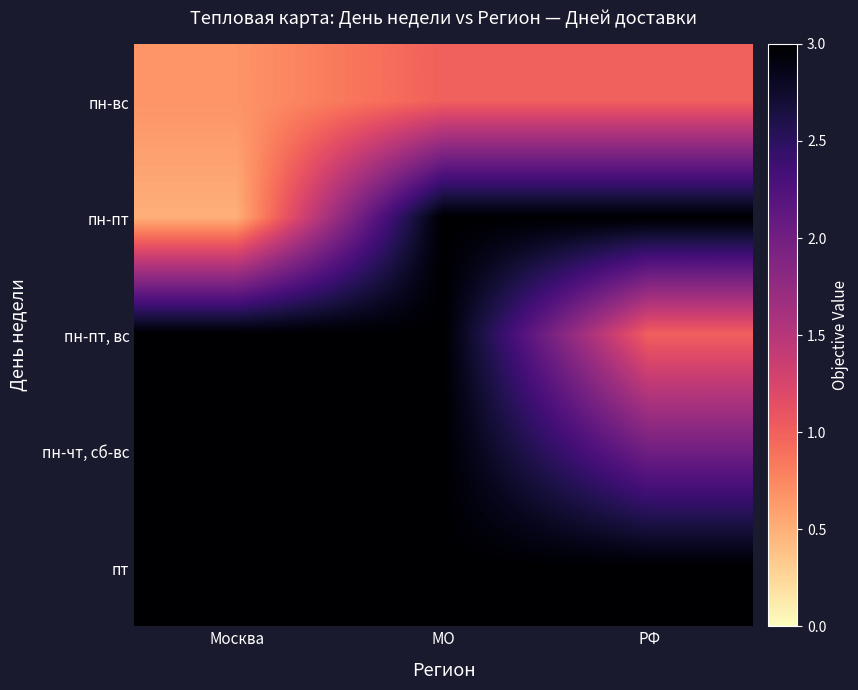

Reading left to right, extract all data points from this chart.

пн-вс: Москва=0.7	МО=1.0	РФ=1.0
пн-пт: Москва=0.5	МО=3.0	РФ=3.0
пн-пт, вс: Москва=3.0	МО=3.0	РФ=1.0
пн-чт, сб-вс: Москва=3.0	МО=3.0	РФ=2.0
пт: Москва=3.0	МО=3.0	РФ=3.0